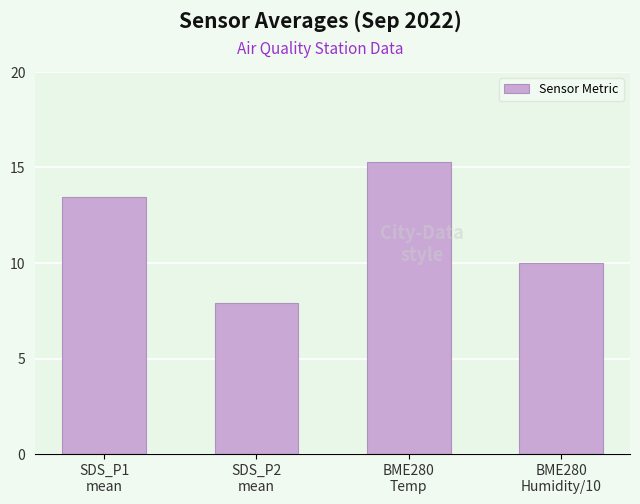

Which label corresponds to the largest value in the chart?

BME280
Temp